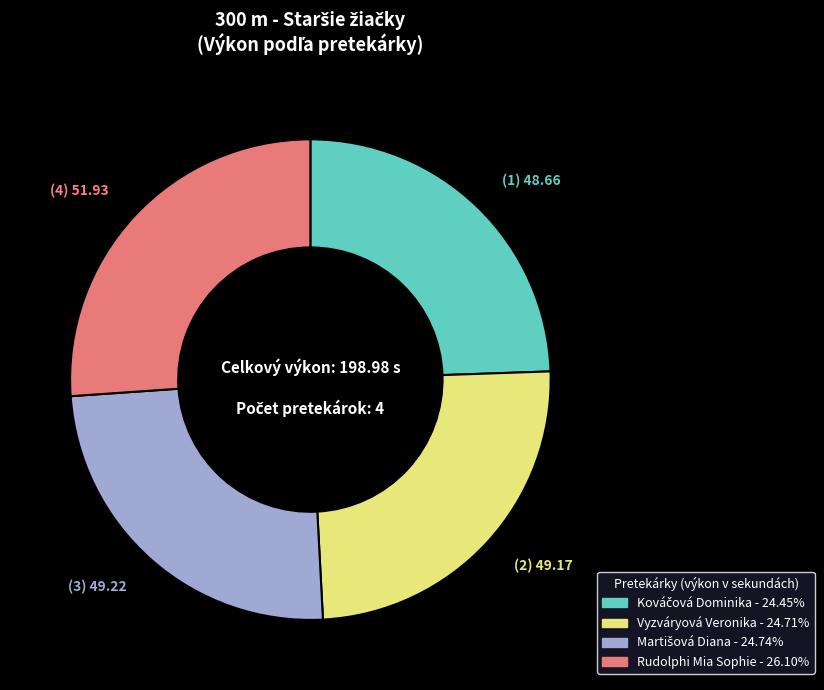

Is there a majority slice in this chart?

No